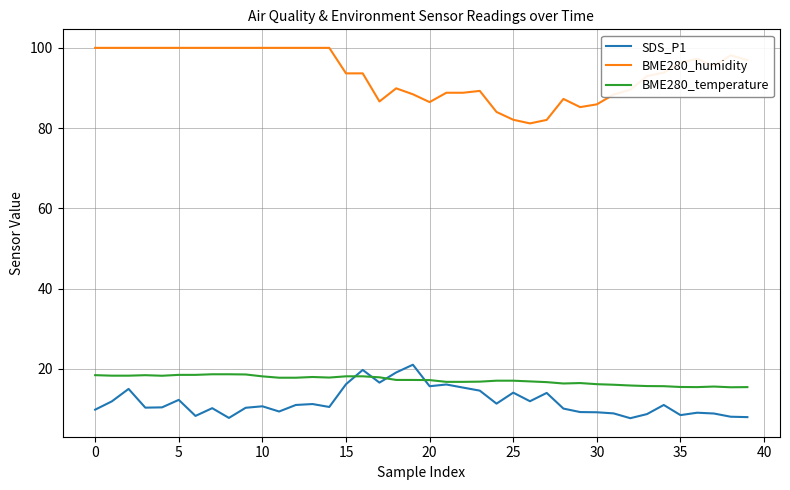

Which series has the largest total across all categories?

BME280_humidity